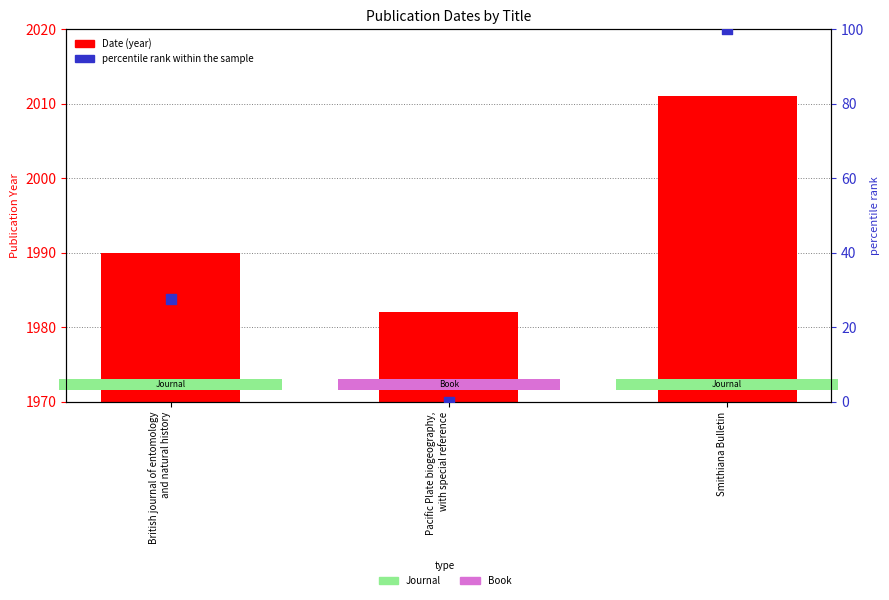

Which series has the largest Y range (max minus min)?

percentile rank within the sample